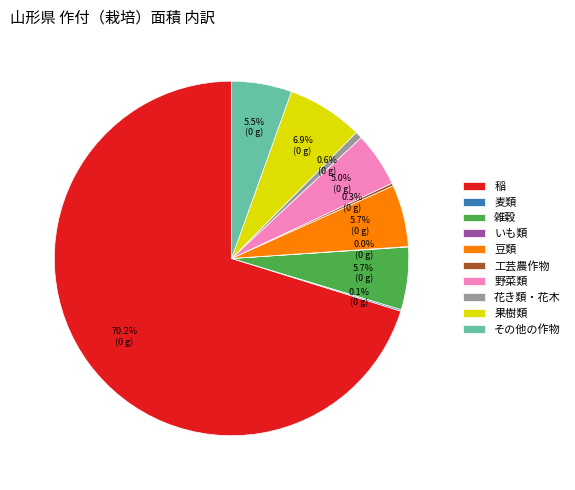

What is the ratio of the value at 雑穀 to the value at 果樹類?

0.8